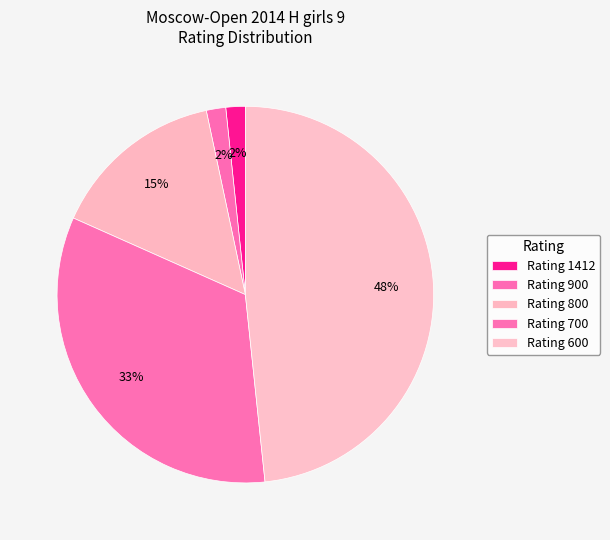

Count the number of slices in the pie.

5